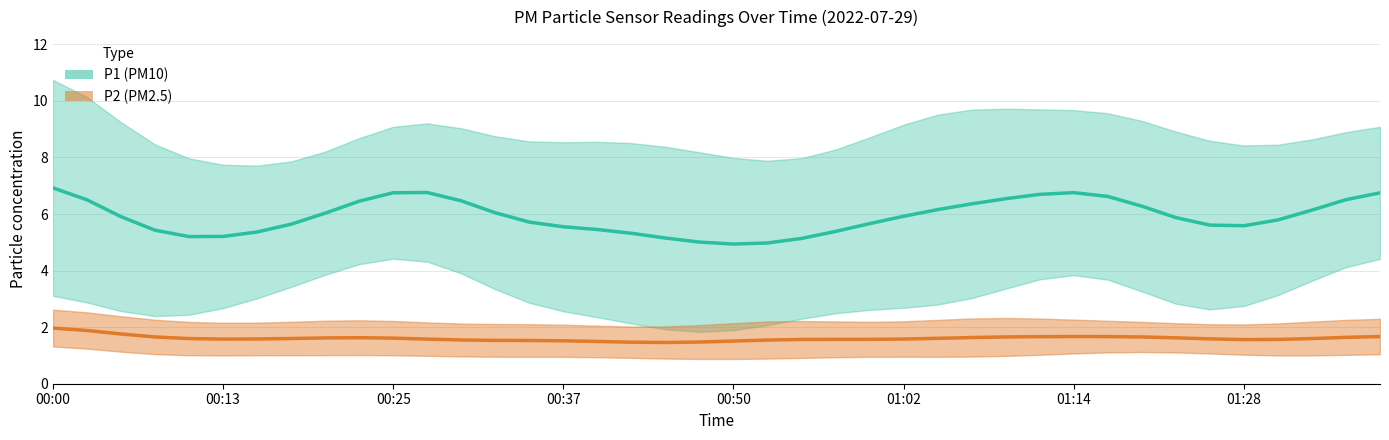

At 00:45, list the series in order from largest to smallest.

P1, P2